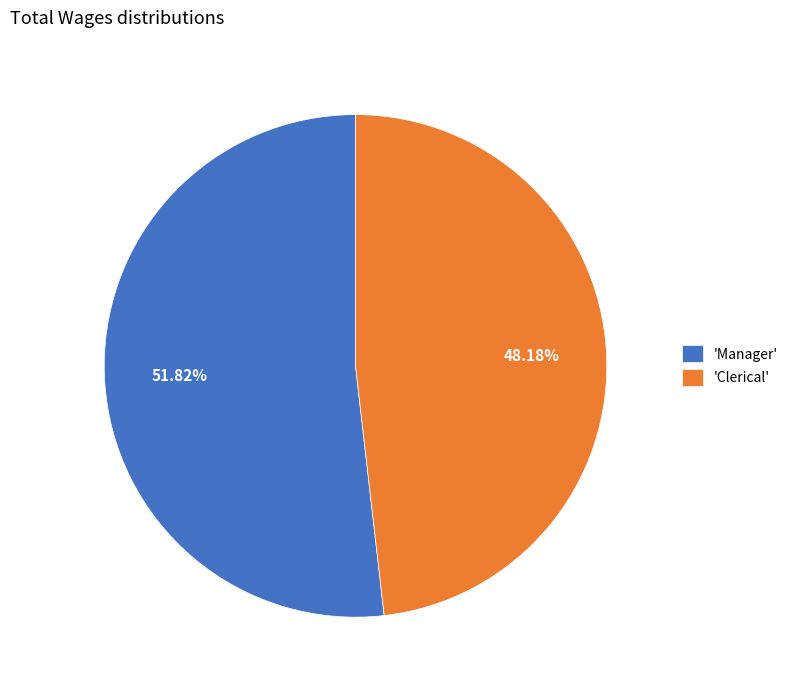

Which slice represents more than half of the pie?

'Manager'